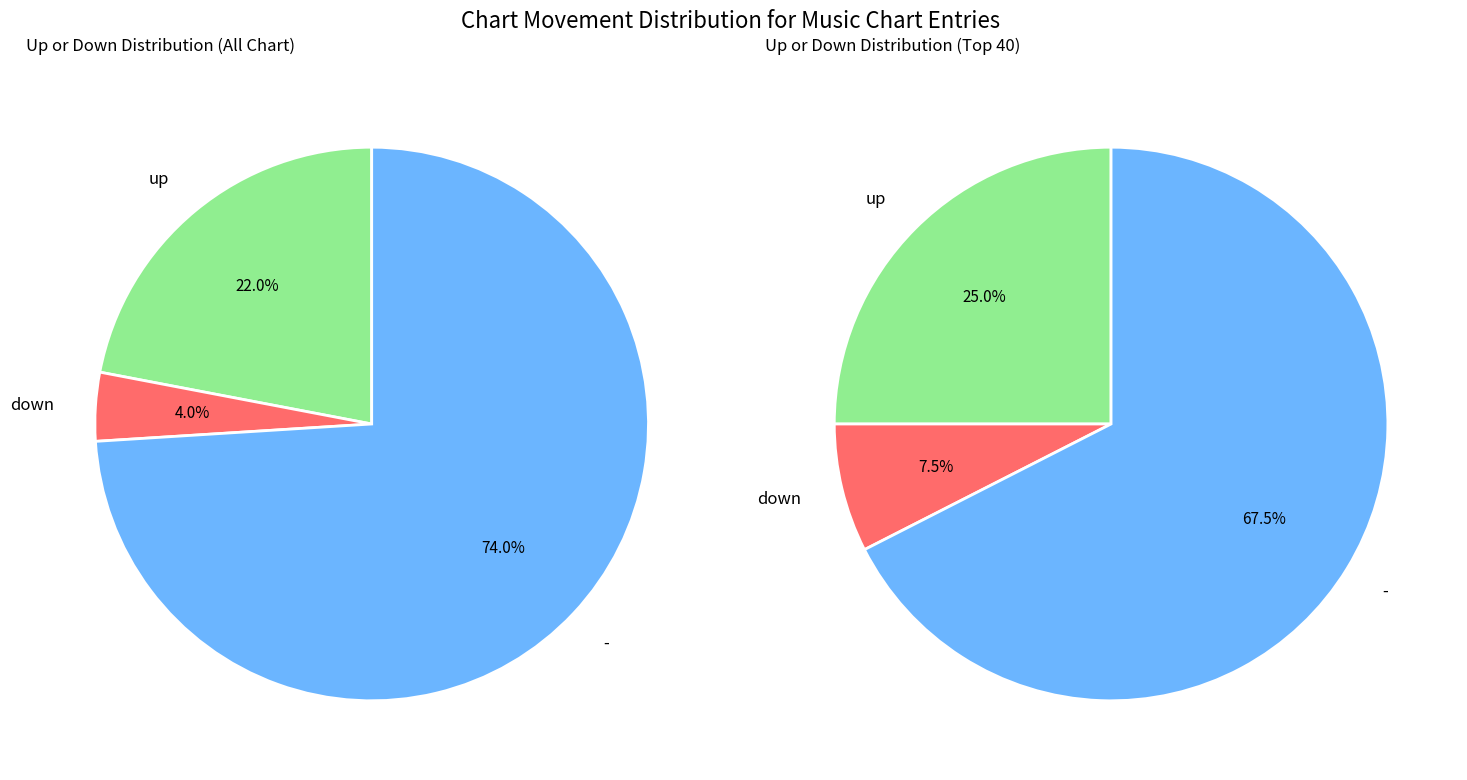

Which category has the smallest portion of the pie?

down